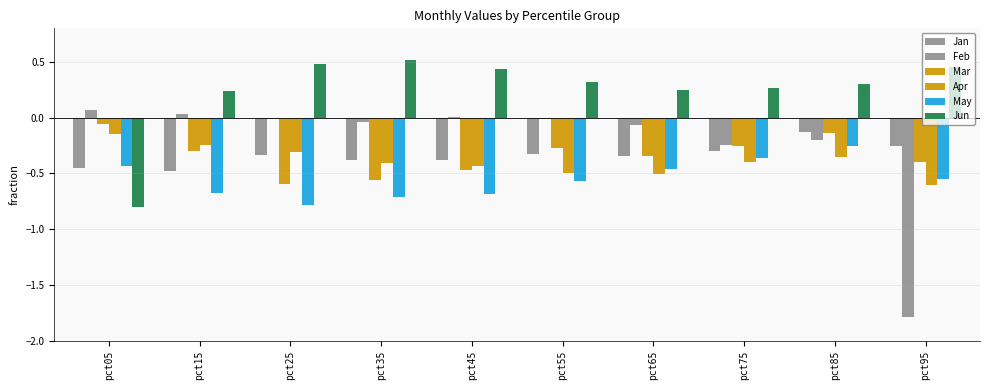

The Jan series shows -0.5 at pct65. True or false?

False